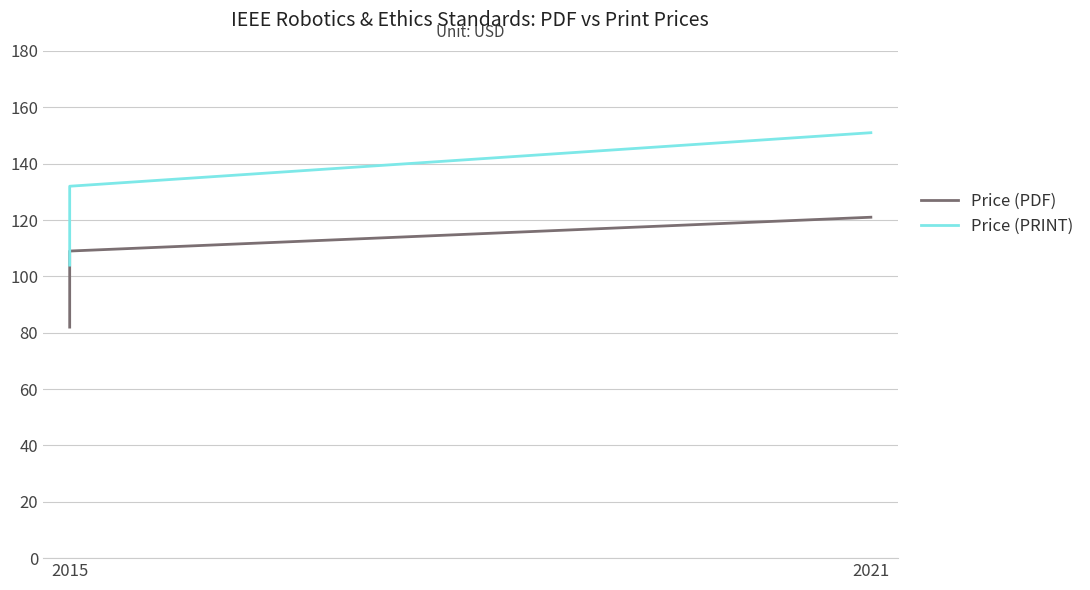

List the series in order of their peak value, highest first.

Price (PRINT), Price (PDF)